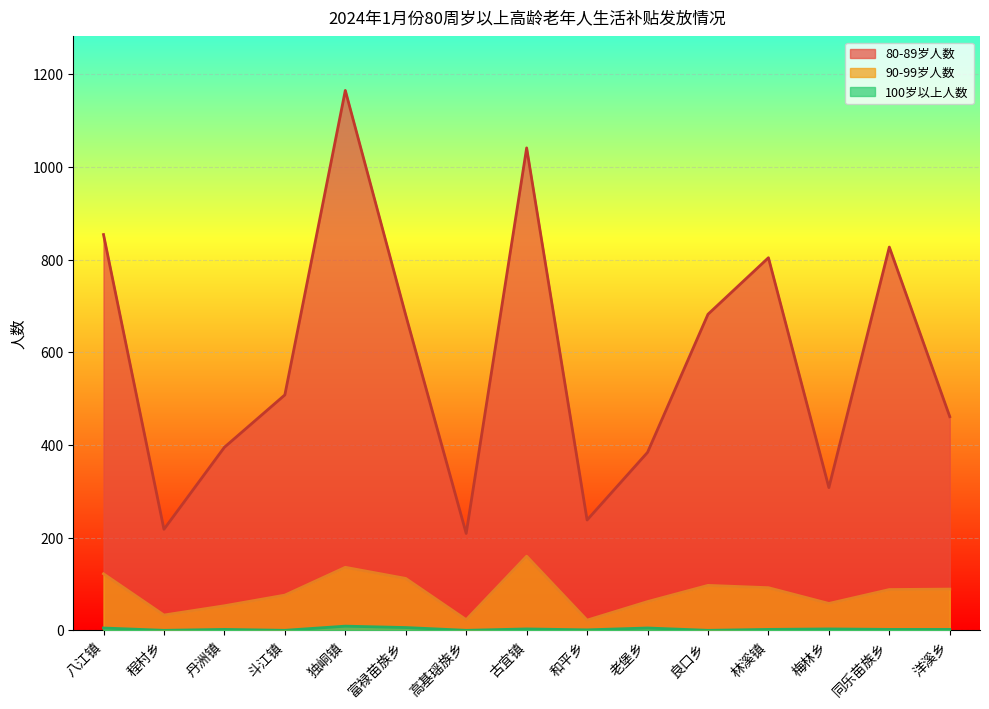

Between 独峒镇 and 同乐苗族乡, which series saw the biggest shift?

80-89岁人数